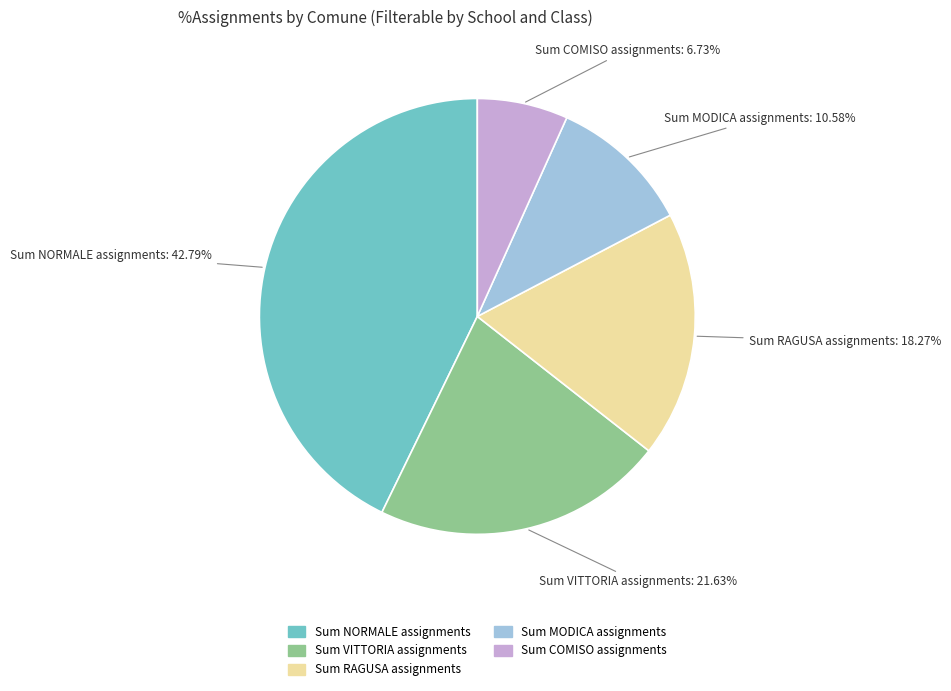

Is there any slice that represents more than half of the pie?

No